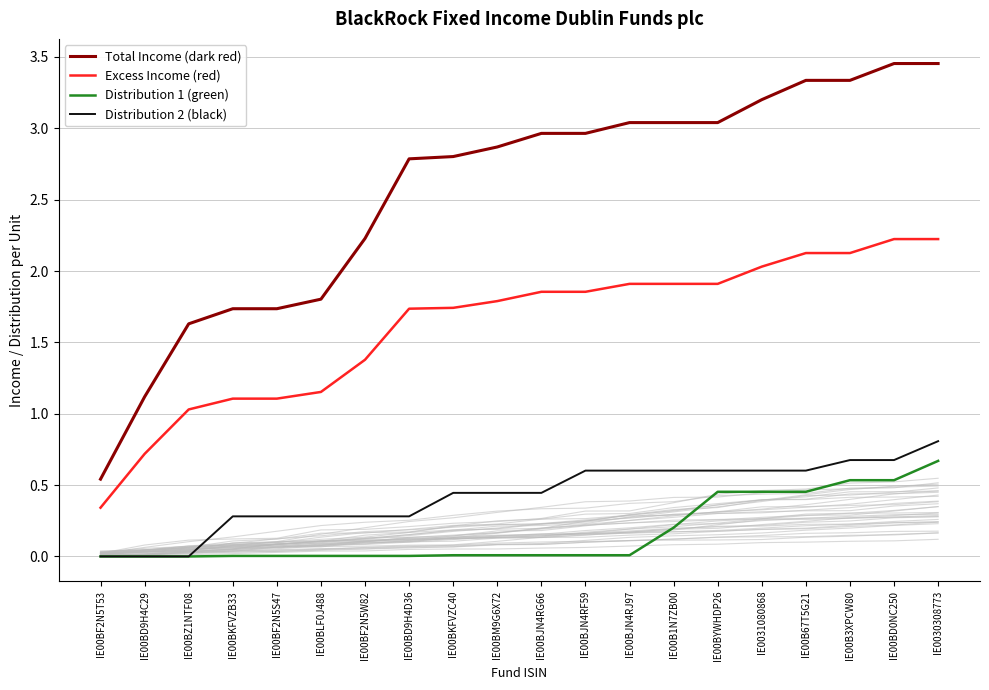

Reading right to left, what are all the values shown in this chart?

Total Income (dark red): 3.5	3.5	3.3	3.3	3.2	3.0	3.0	3.0	3.0	3.0	2.9	2.8	2.8	2.2	1.8	1.7	1.7	1.6	1.1	0.5
Excess Income (red): 2.2	2.2	2.1	2.1	2.0	1.9	1.9	1.9	1.9	1.9	1.8	1.7	1.7	1.4	1.2	1.1	1.1	1.0	0.7	0.3
Distribution 1 (green): 0.7	0.5	0.5	0.5	0.5	0.5	0.2	0.0	0.0	0.0	0.0	0.0	0.0	0.0	0.0	0.0	0.0	0.0	0.0	0.0
Distribution 2 (black): 0.8	0.7	0.7	0.6	0.6	0.6	0.6	0.6	0.6	0.4	0.4	0.4	0.3	0.3	0.3	0.3	0.3	0.0	0.0	0.0